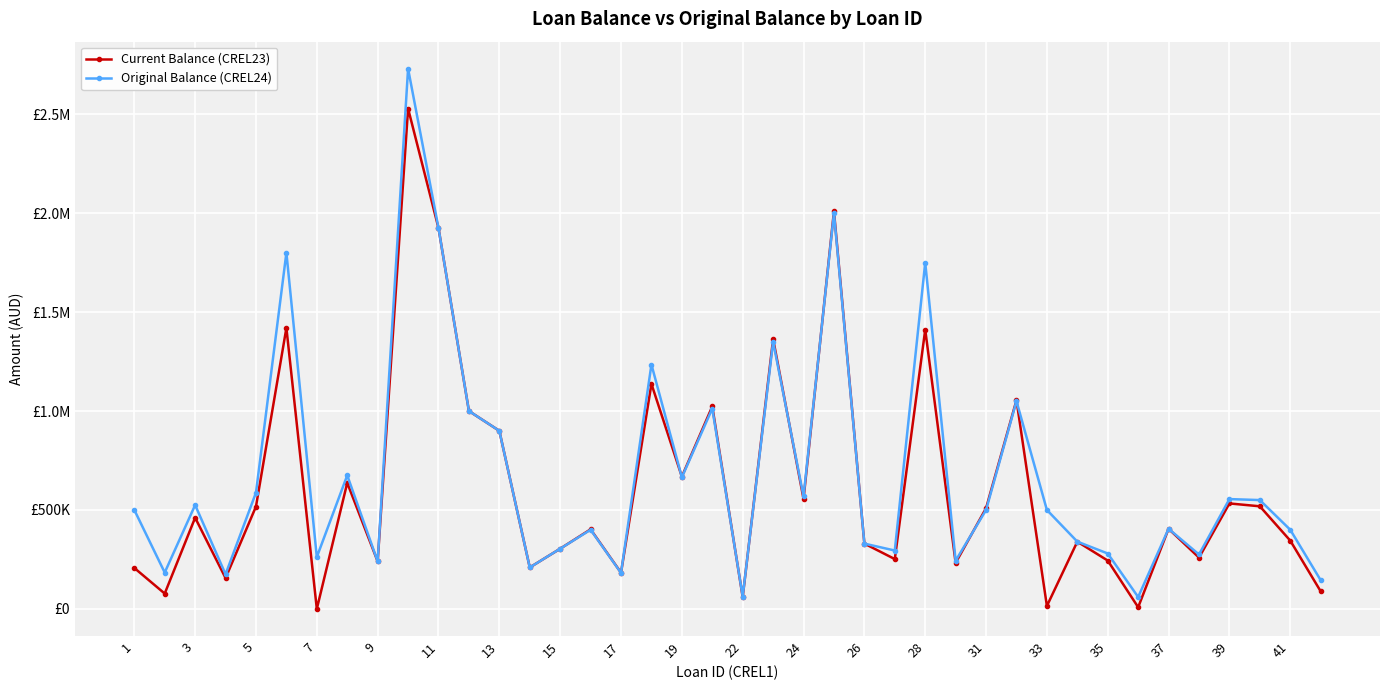

Where does the Original Balance (CREL24) series first go above 500000?

1